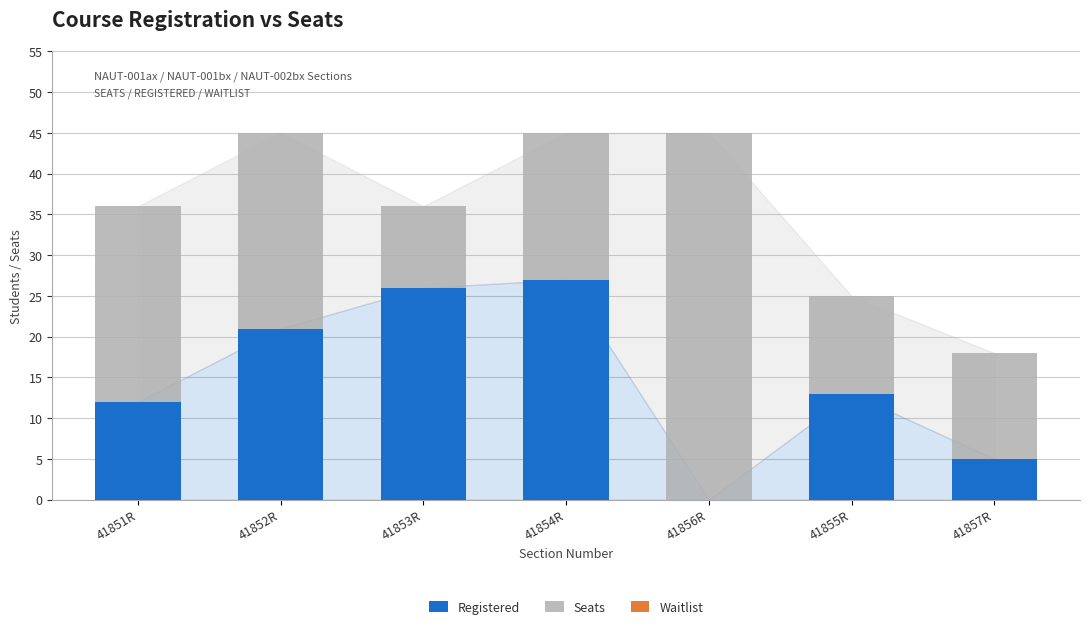

What is the sum of the Registered values at 41855R and 41851R?

25